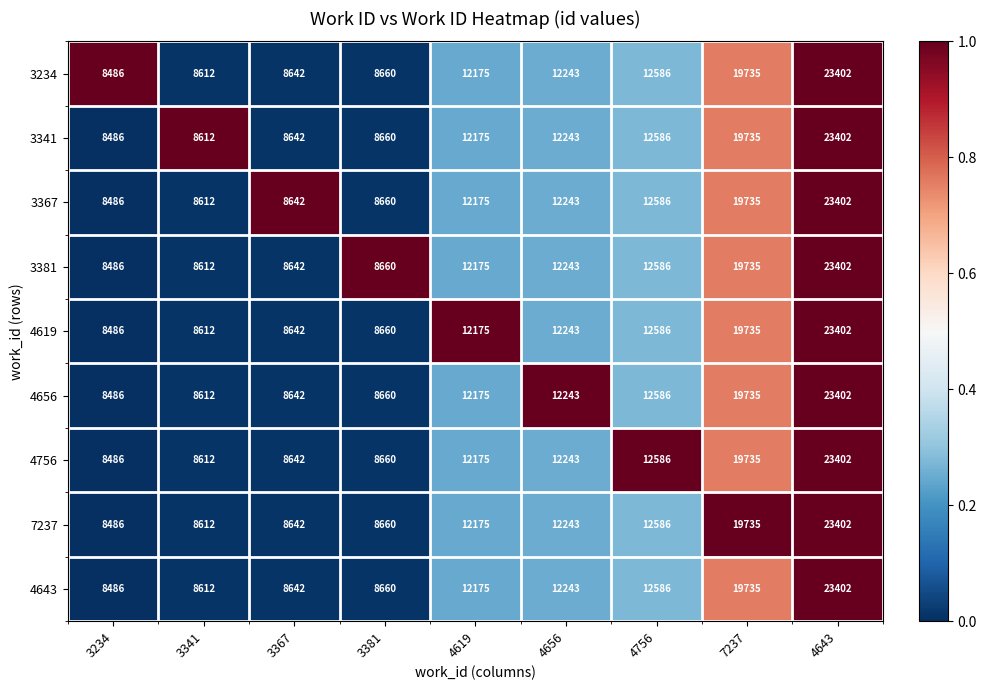

What is the difference between the highest and lowest values at 3367?

0